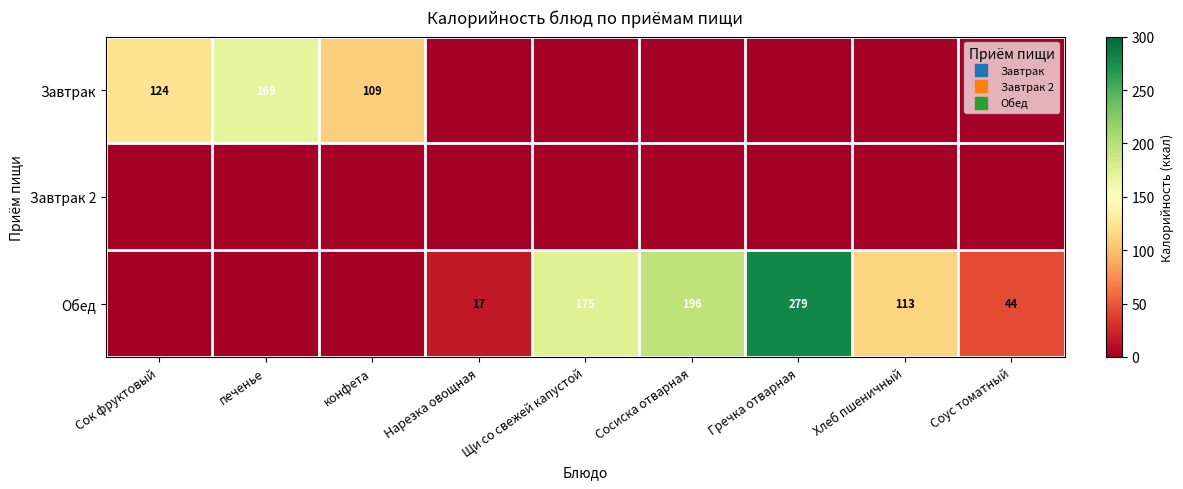

Between Нарезка овощная and Соус томатный, which series saw the biggest shift?

Обед